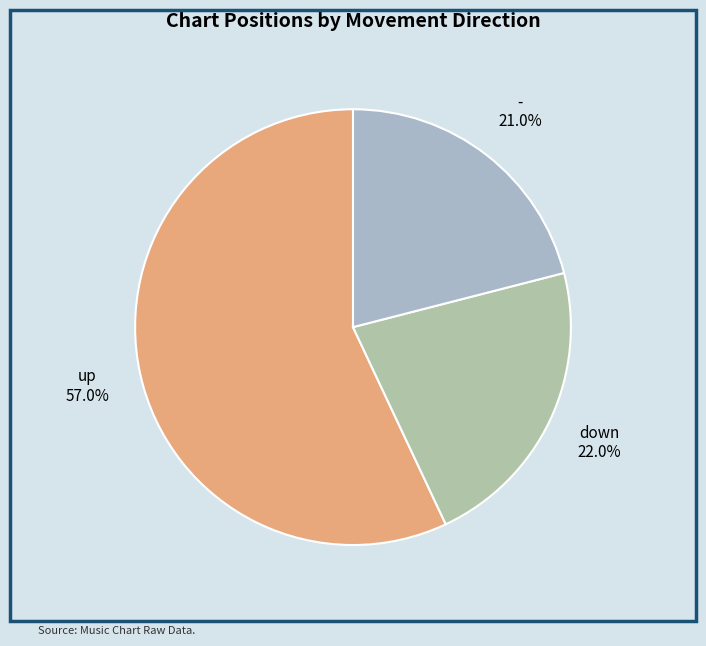

Rank the categories by value from lowest to highest.

-, down, up